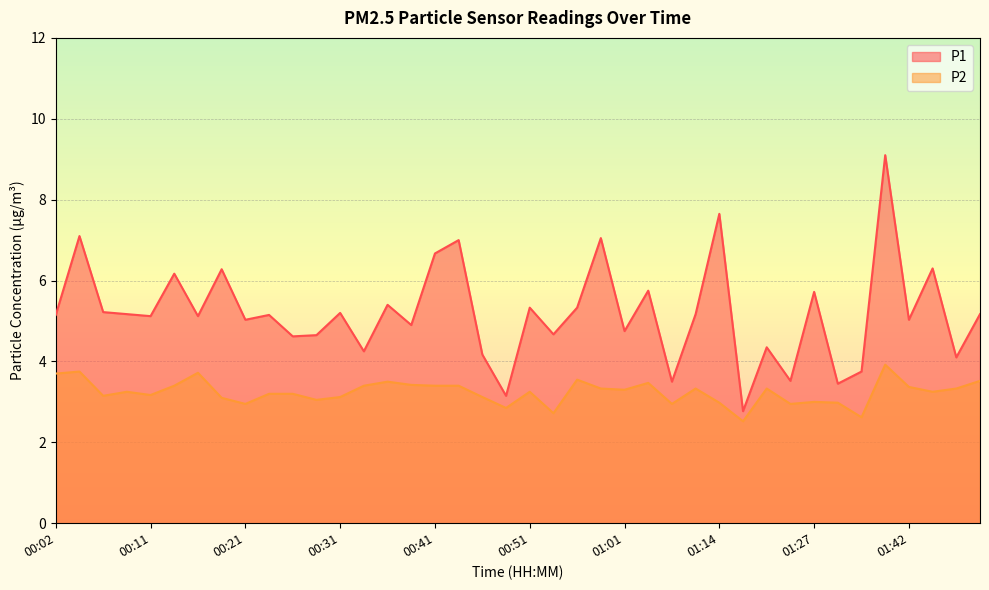

What is the minimum value shown in the chart?

2.5